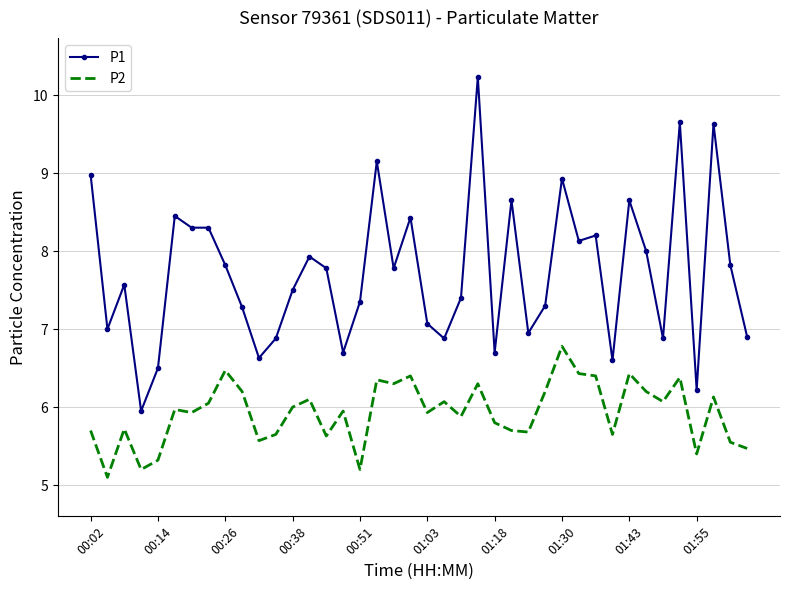

List the series in order of their overall mean, highest first.

P1, P2